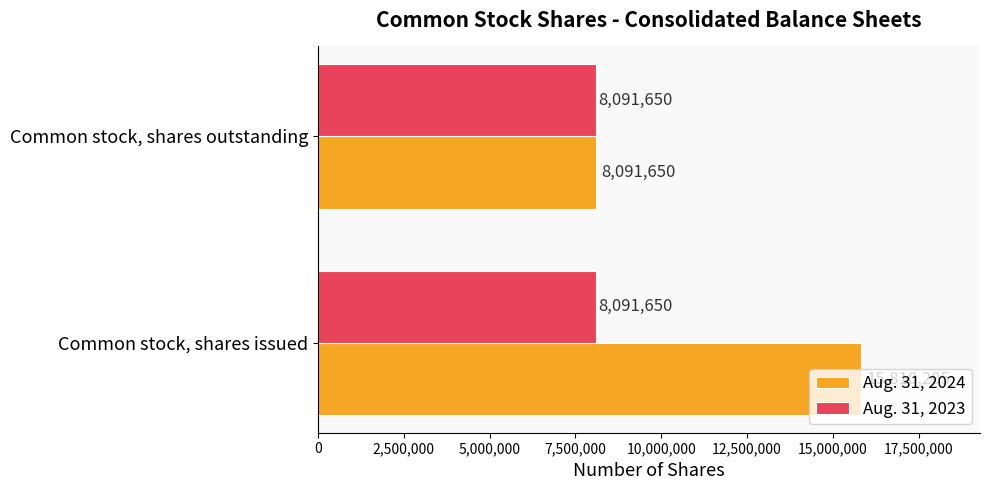

At which label is Aug. 31, 2024 closest to 11950927?

Common stock, shares outstanding